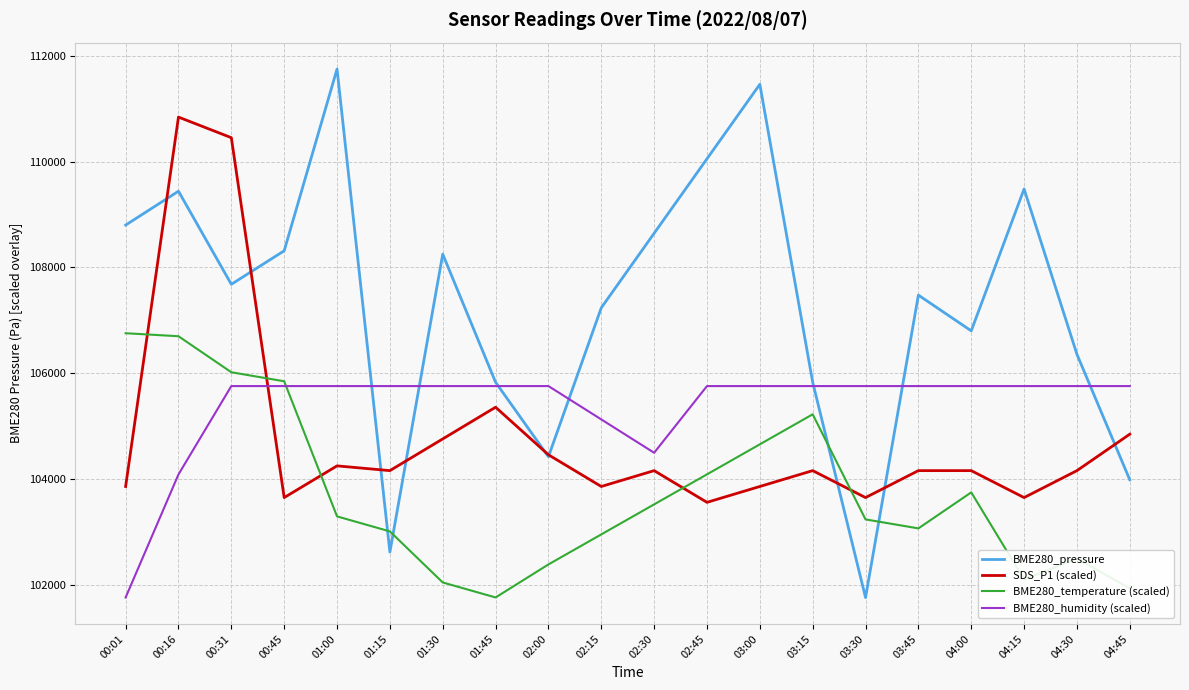

What is the difference between the SDS_P1 (scaled) values at 00:31 and 00:45?

6810.0